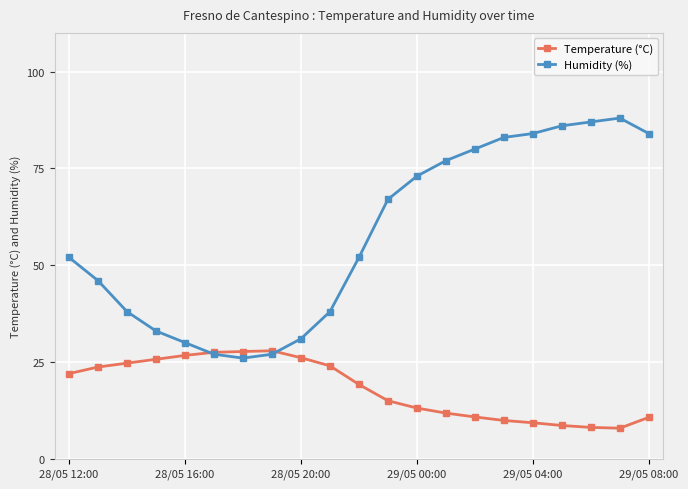

Which series has the largest range (max minus min)?

Humidity (%)